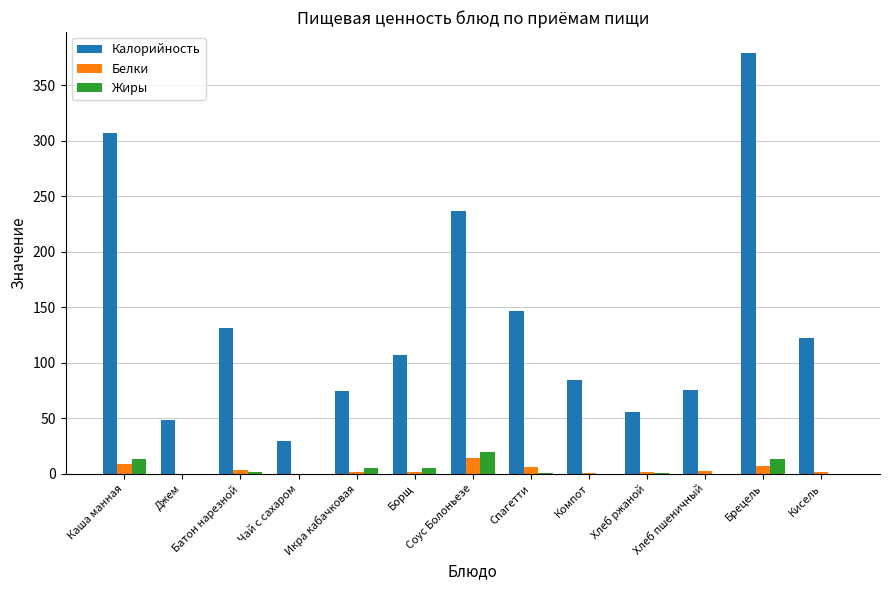

True or false: Жиры has a value of 0.0 at Кисель.

True